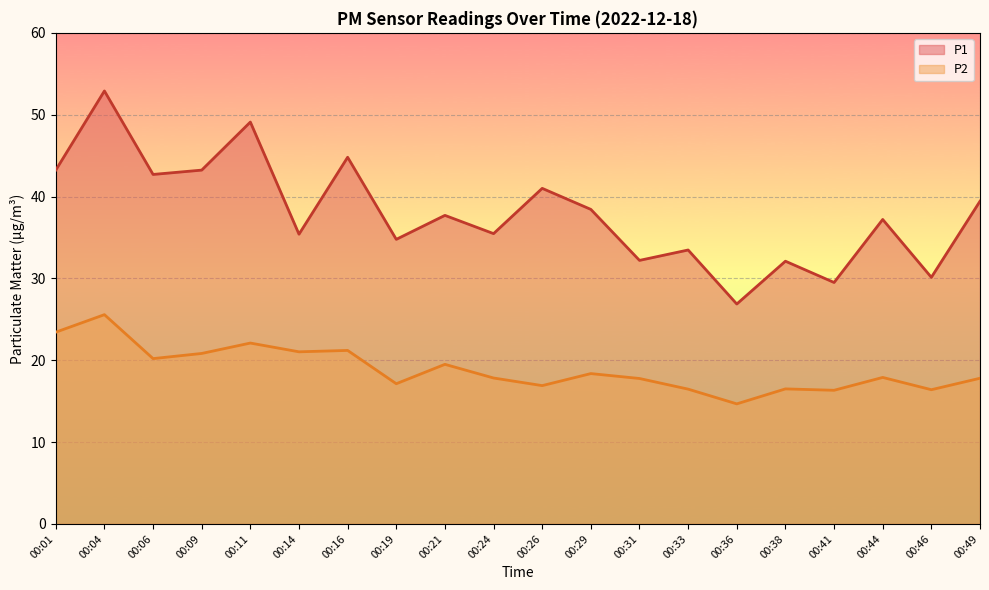

At 00:26, list the series in order from largest to smallest.

P1, P2